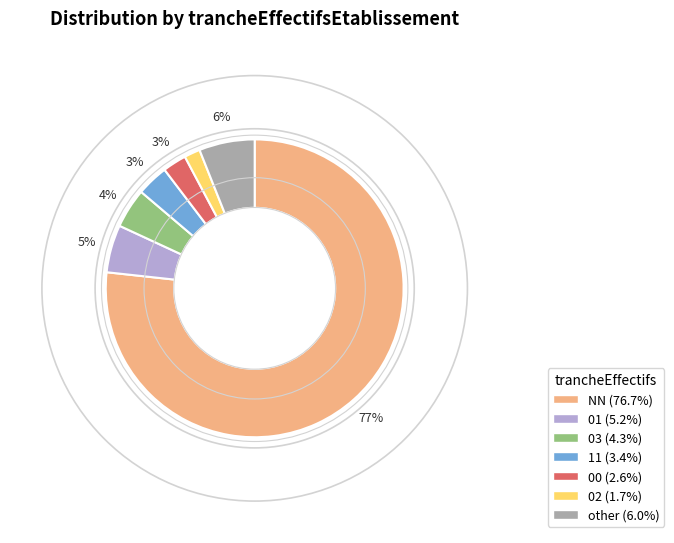

What percentage is the NN slice, to the nearest percent?

77%